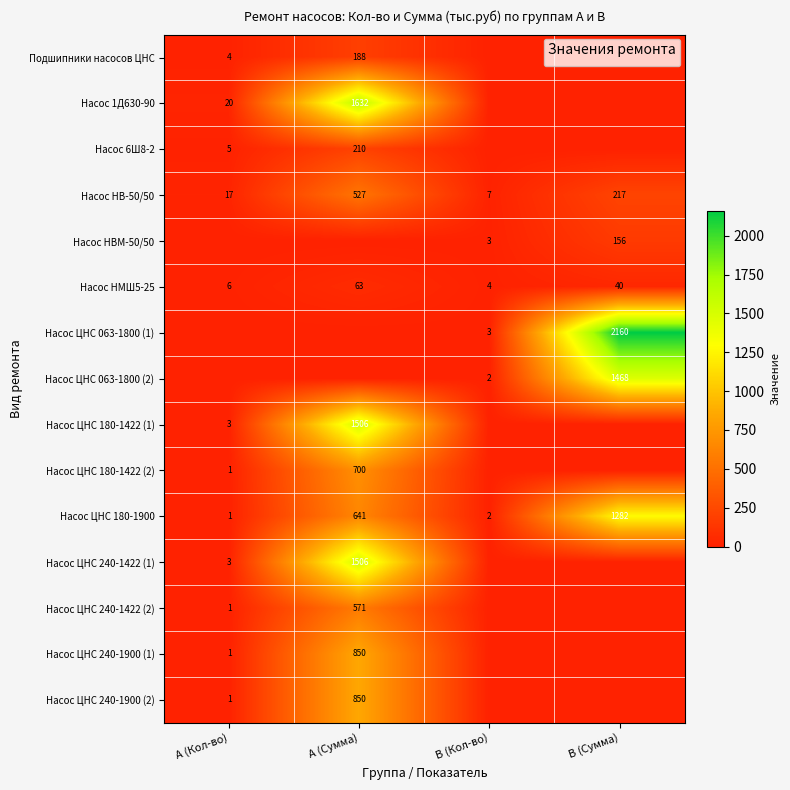

Is it true that Насос НВ-50/50 equals 27 at А (Кол-во)?

False